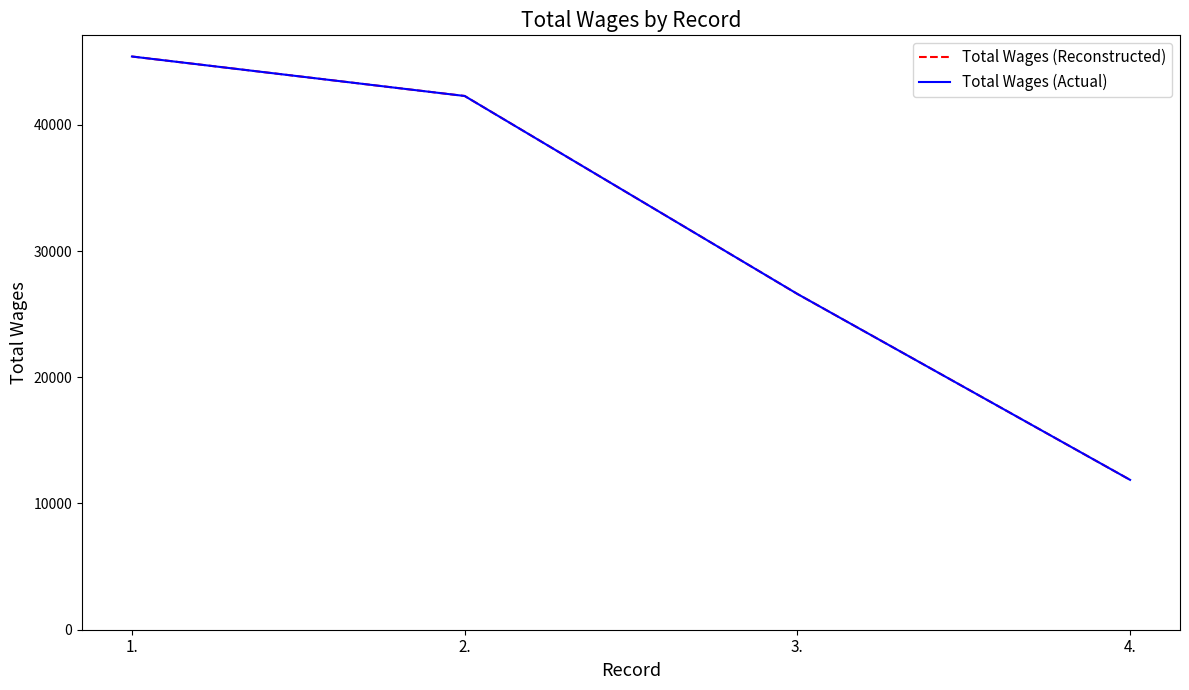

True or false: Total Wages (Actual) and Total Wages (Reconstructed) cross at least once.

False